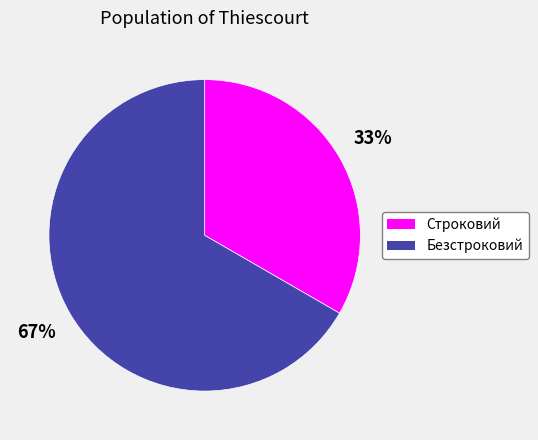

How many segments does this pie chart have?

2